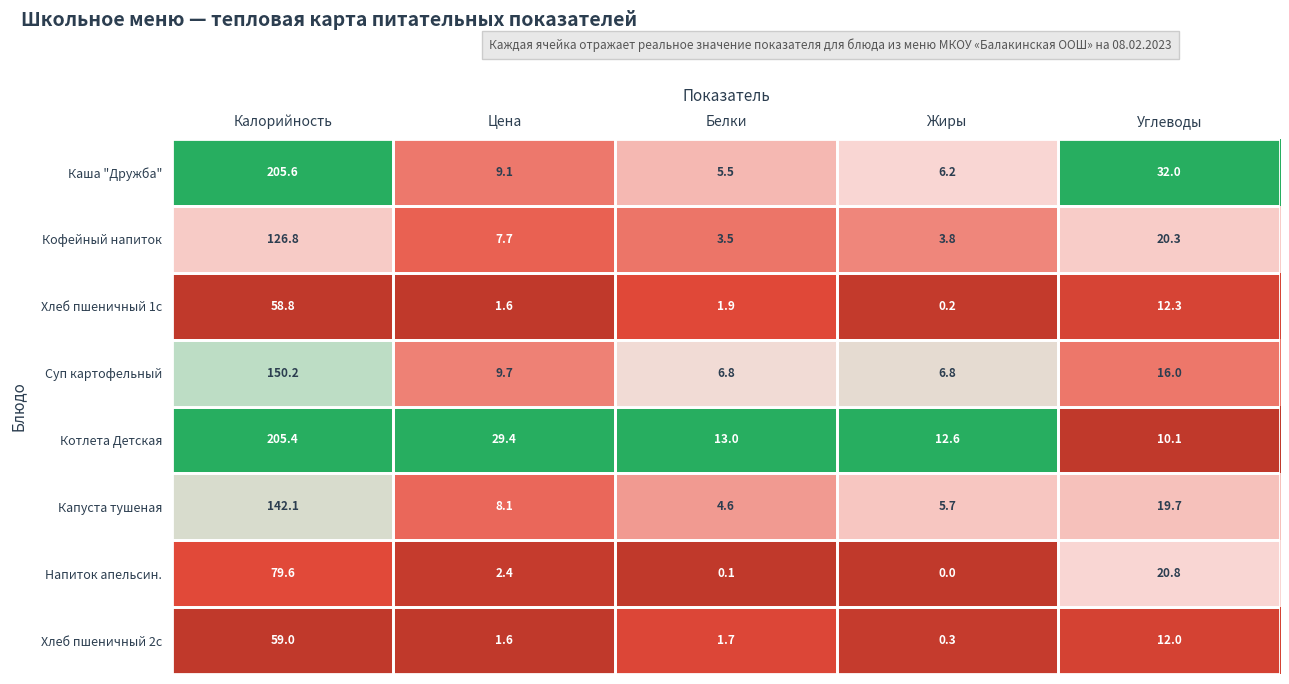

What is the total value across all series at Белки?

37.1